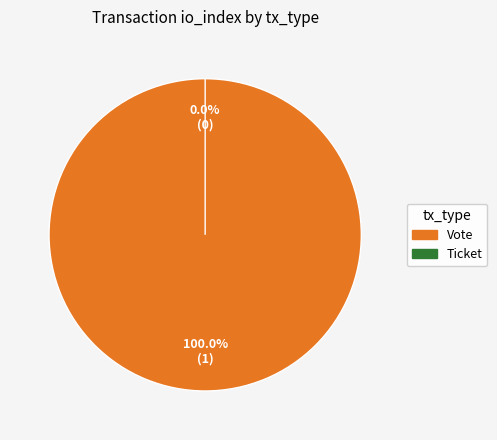

Which category has the smallest portion of the pie?

Ticket